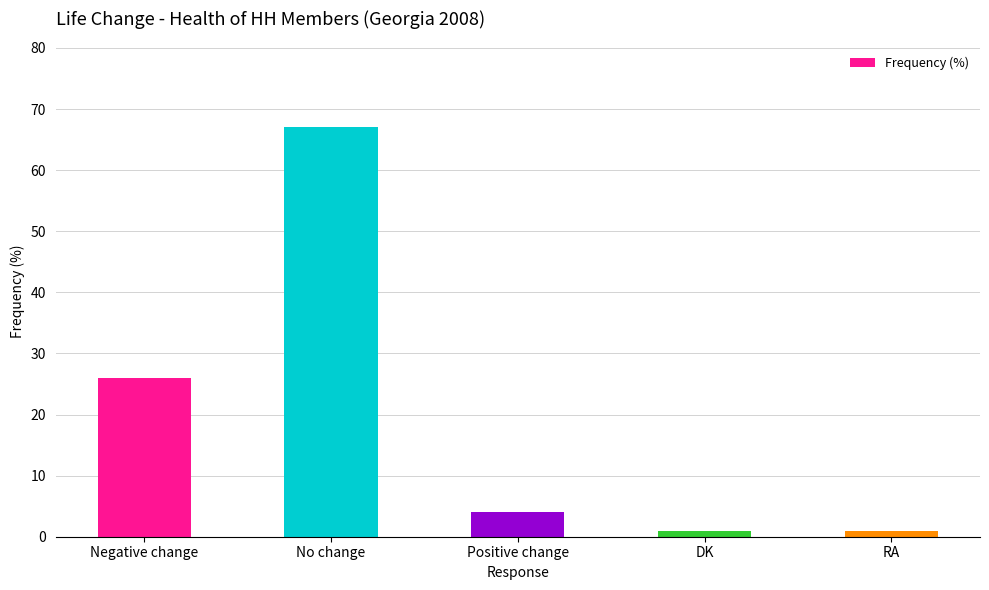

True or false: the data shows 34 at Negative change.

False